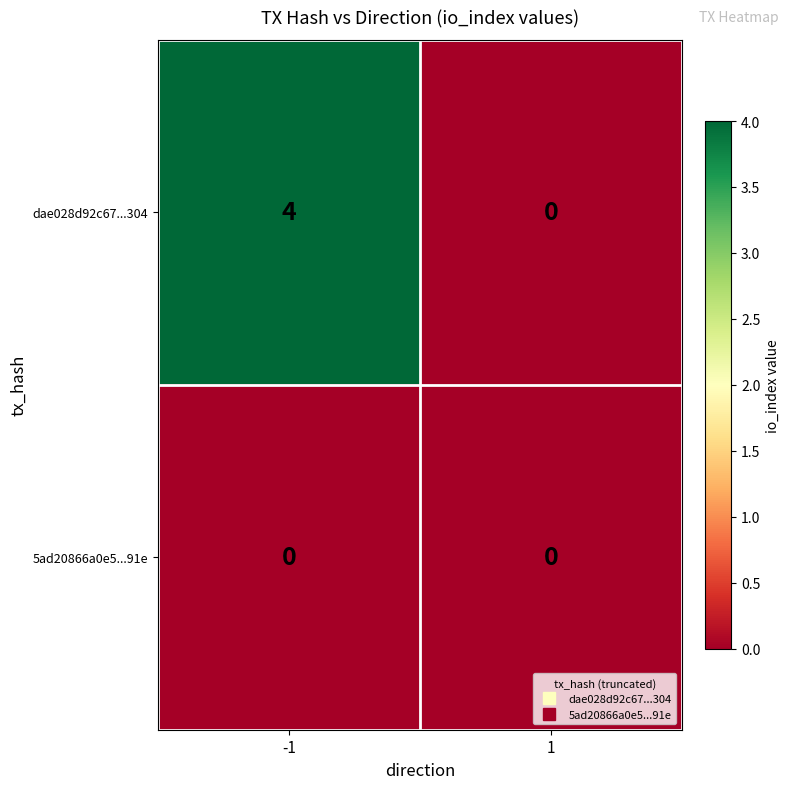

List the series in order of their peak value, lowest first.

5ad20866a0e5...91e, dae028d92c67...304